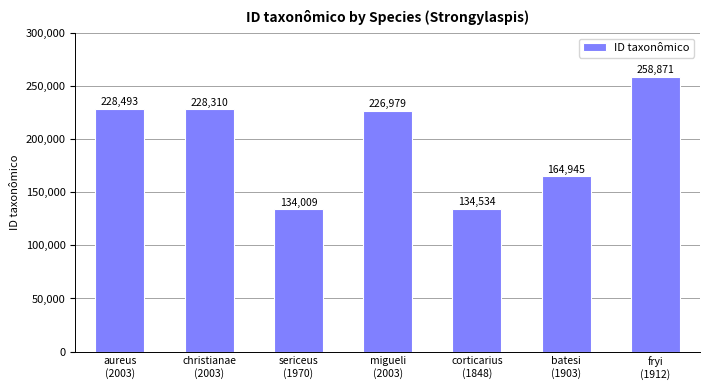

List the labels in order of value, smallest first.

sericeus
(1970), corticarius
(1848), batesi
(1903), migueli
(2003), christianae
(2003), aureus
(2003), fryi
(1912)